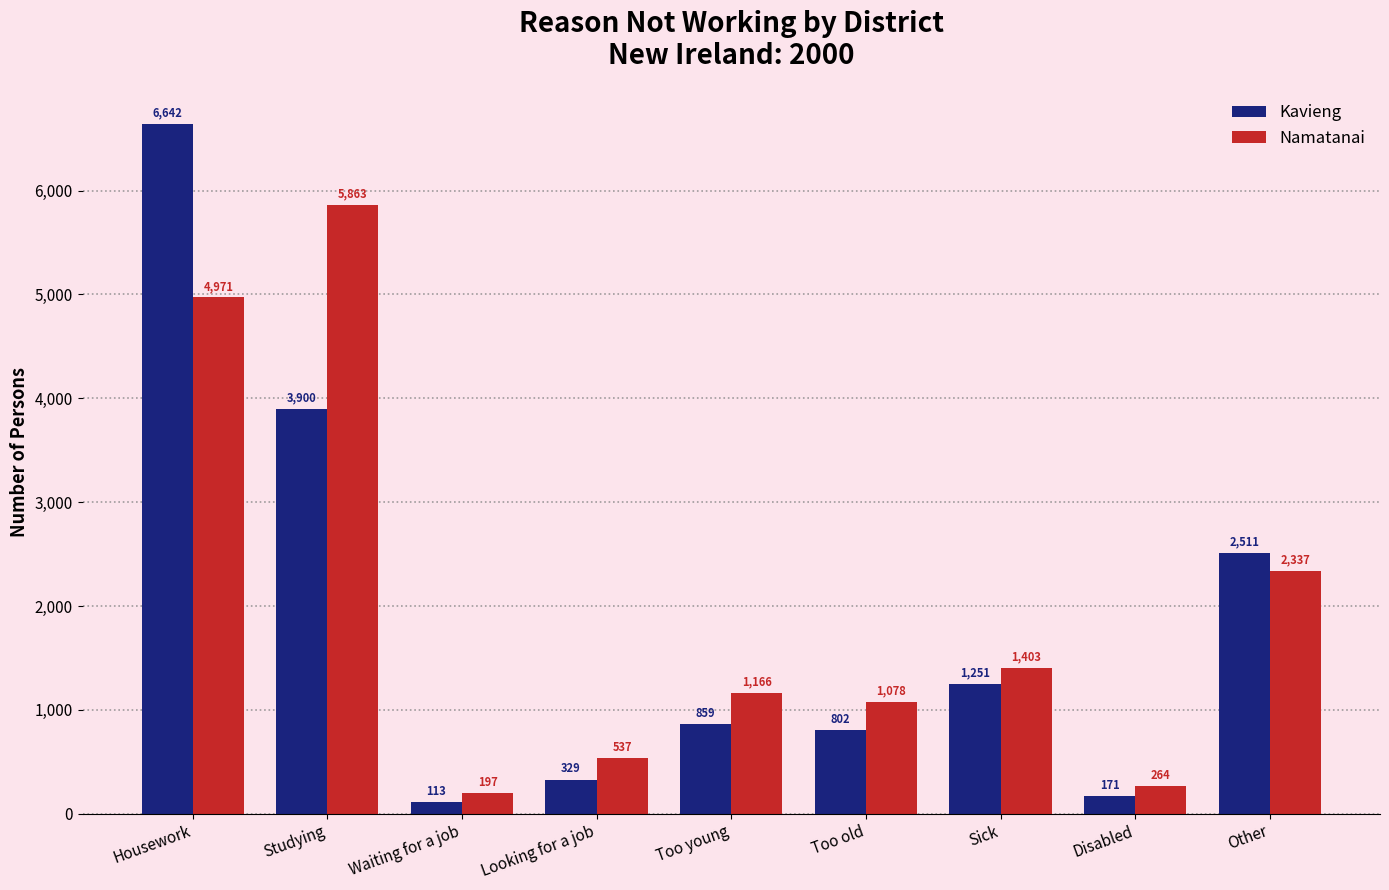

The Kavieng series shows 560 at Looking for a job. True or false?

False